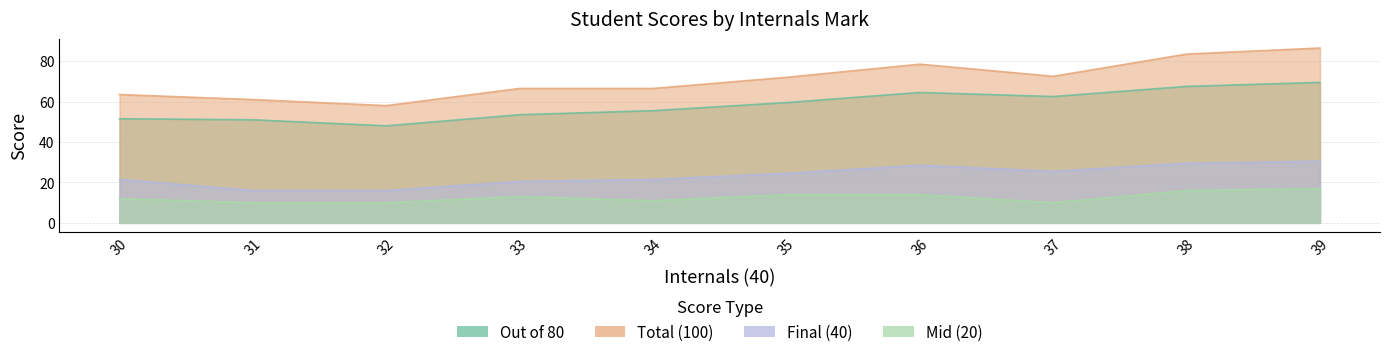

Read the Out of 80 value at 34.

55.5